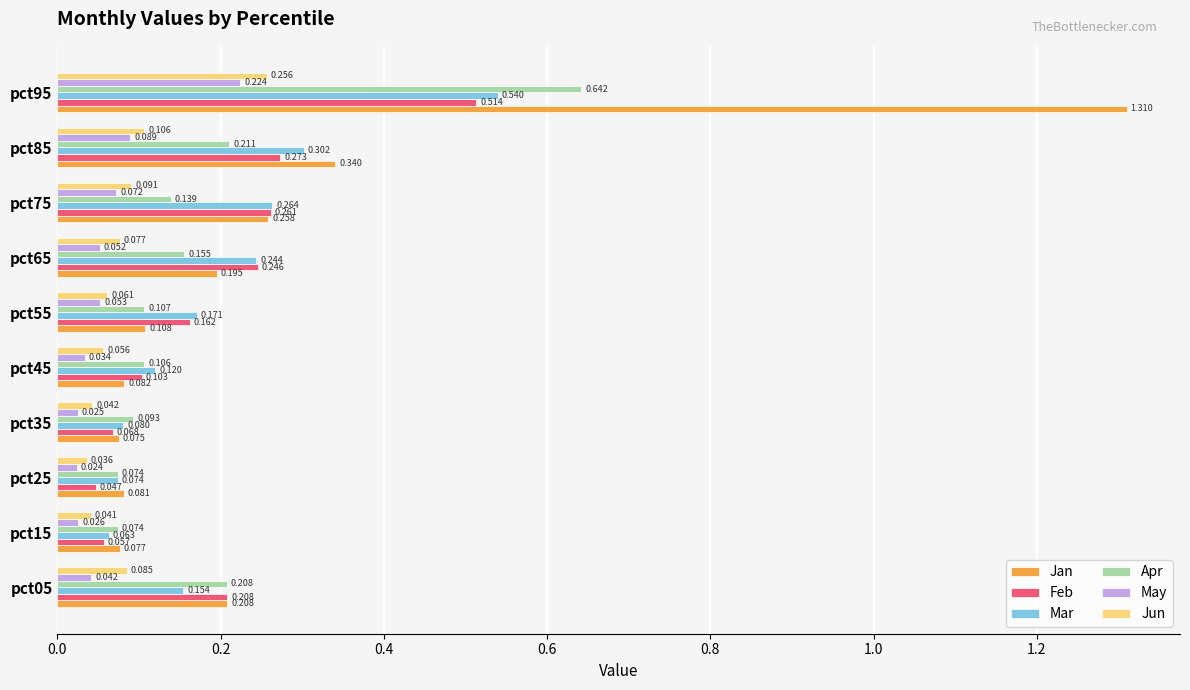

Is the value of Jun at pct45 greater than the value of Apr at pct05?

No